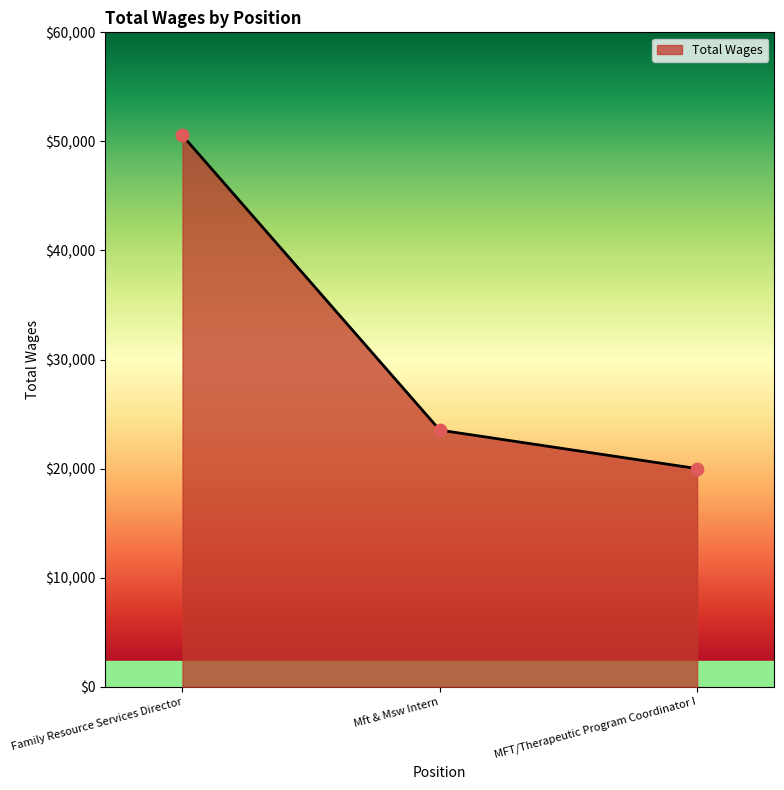

What is the change in value from Mft & Msw Intern to MFT/Therapeutic Program Coordinator I?

-3529